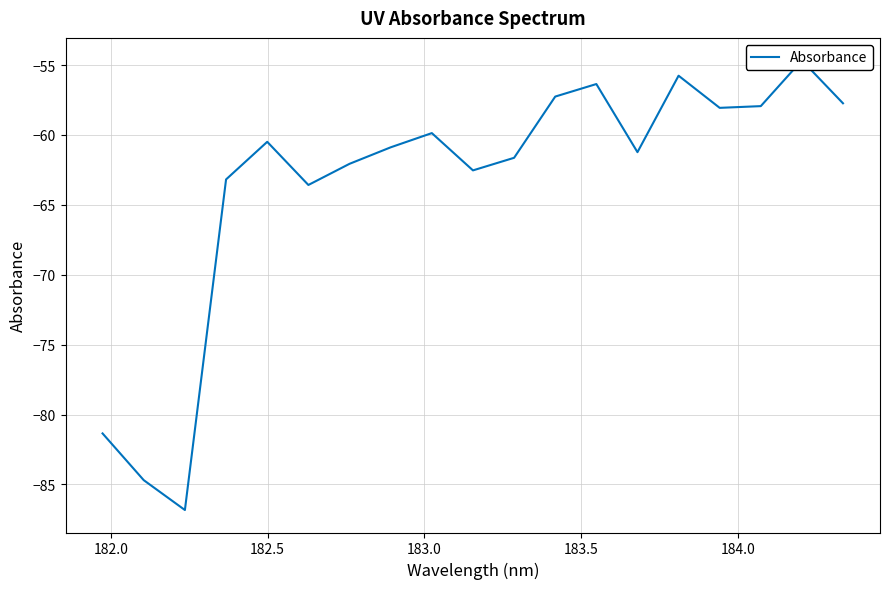

What is the greatest value displayed?

-54.7